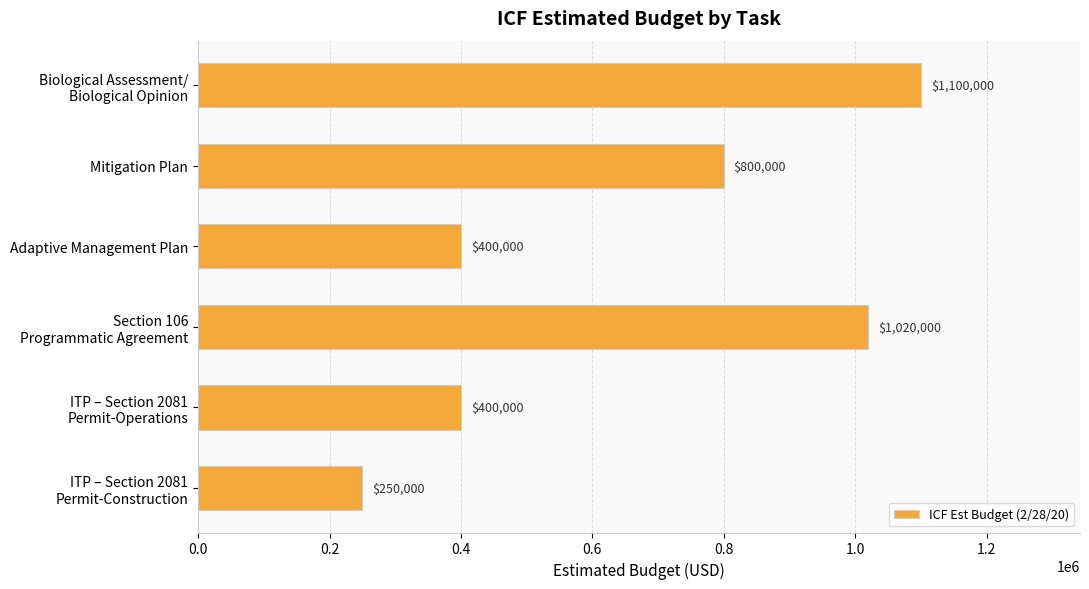

The value at Adaptive Management Plan is 95750. True or false?

False